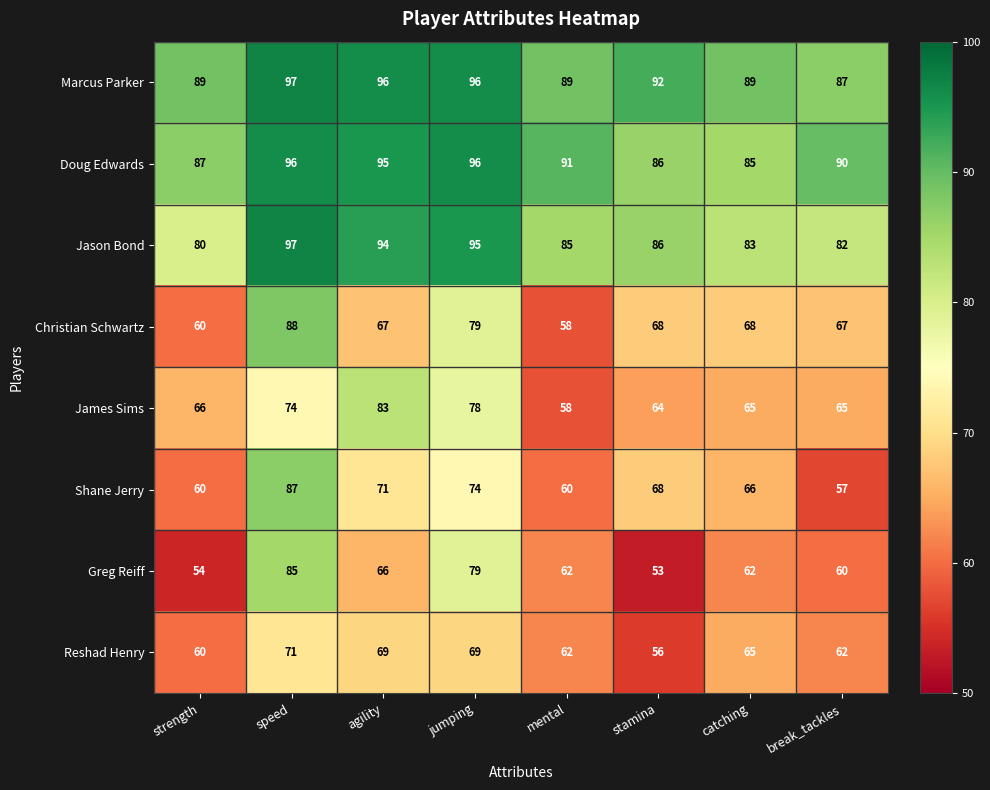

The value of James Sims at catching is 65. True or false?

True